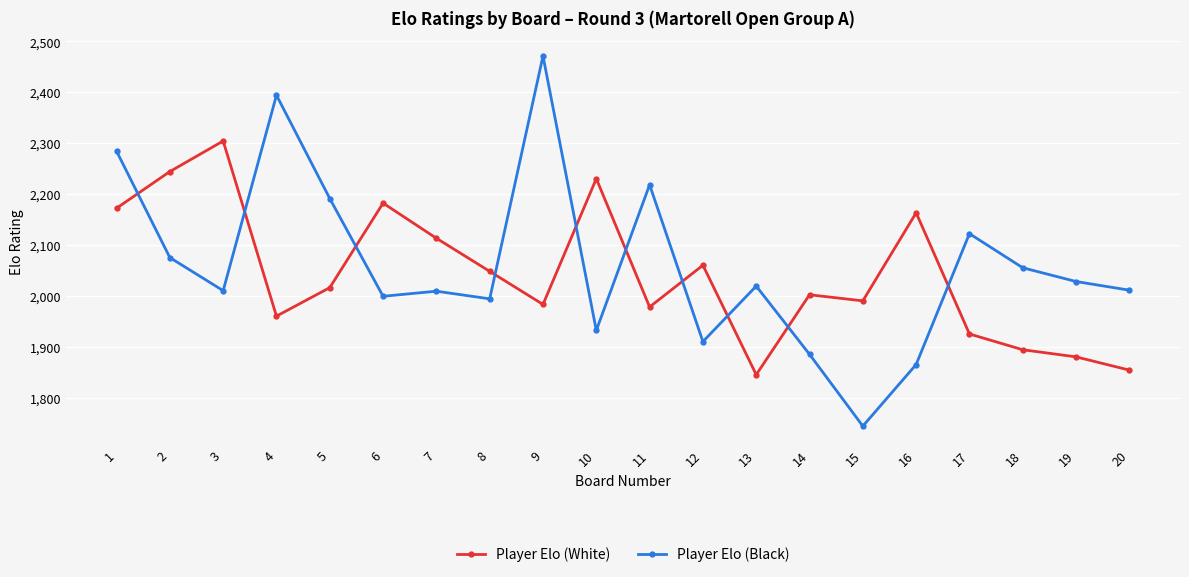

What is the difference between the Player Elo (White) values at 8 and 2?

196